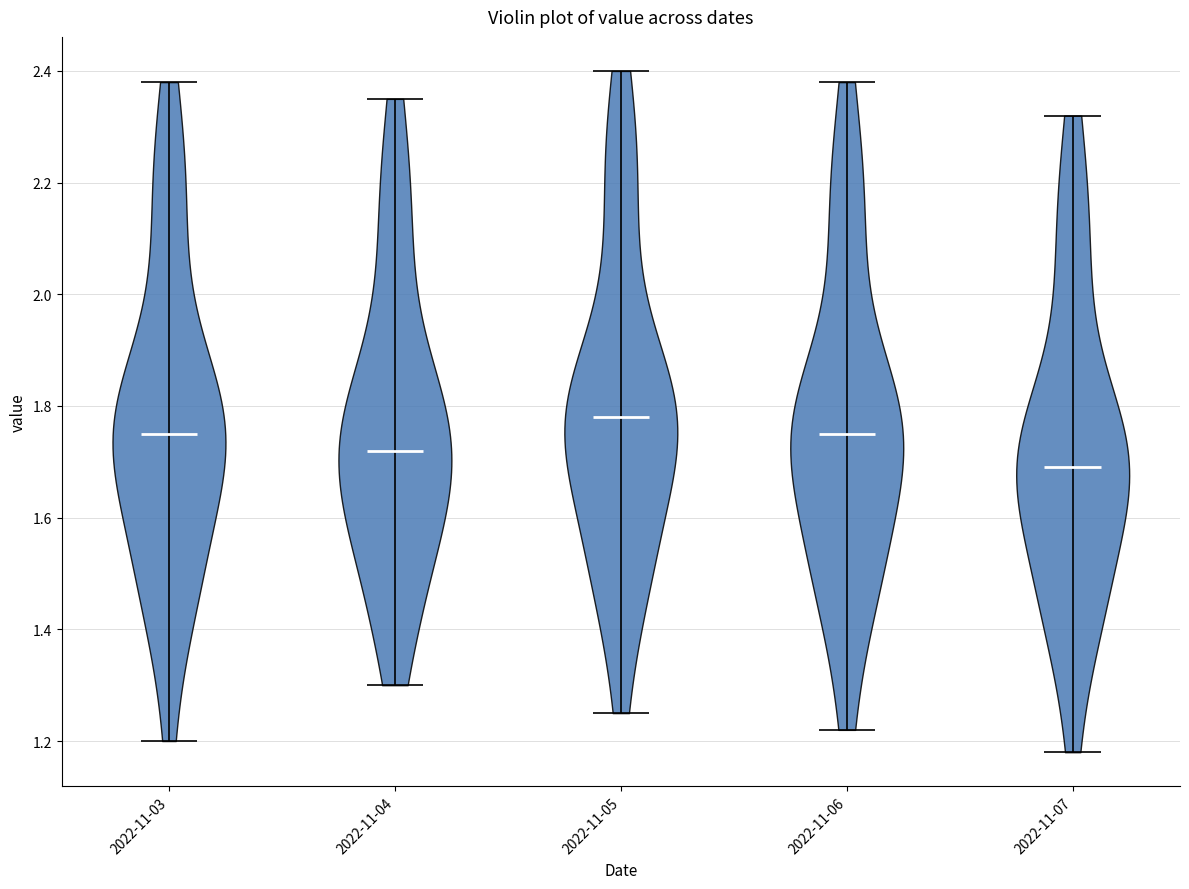

Which violin has the highest median line?

2022-11-05